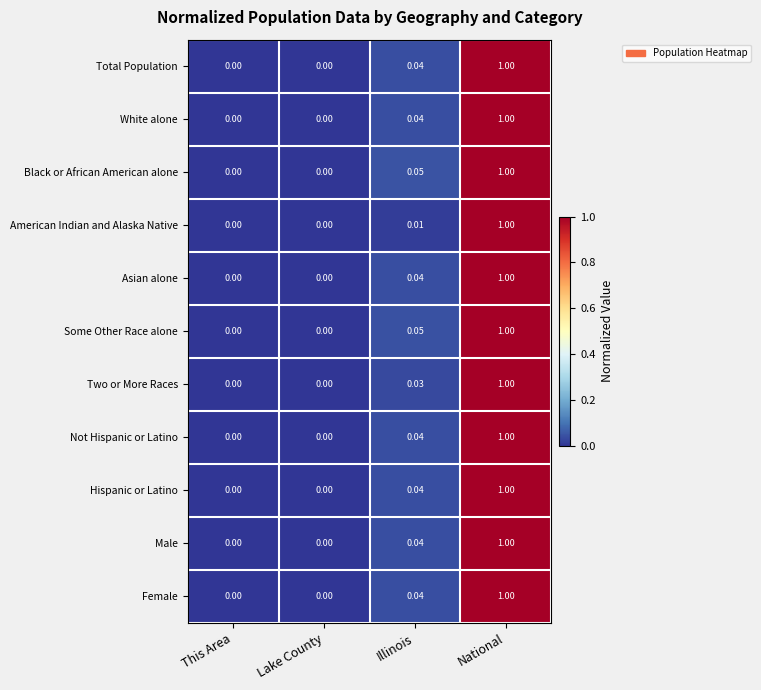

How many data points does each series have?

4